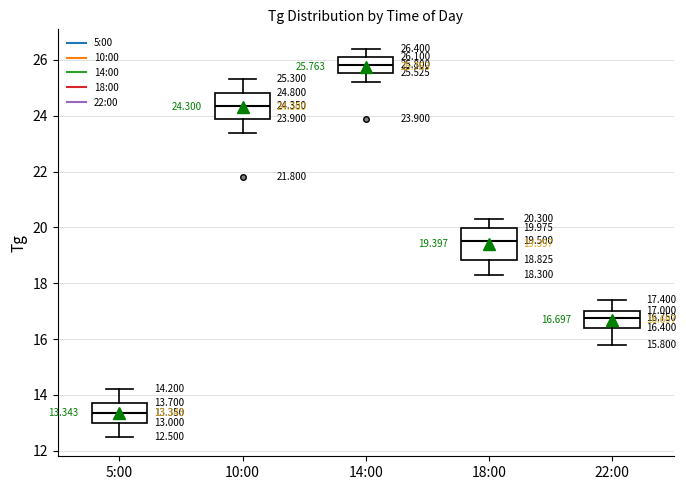

Which box's median line is the highest?

14:00